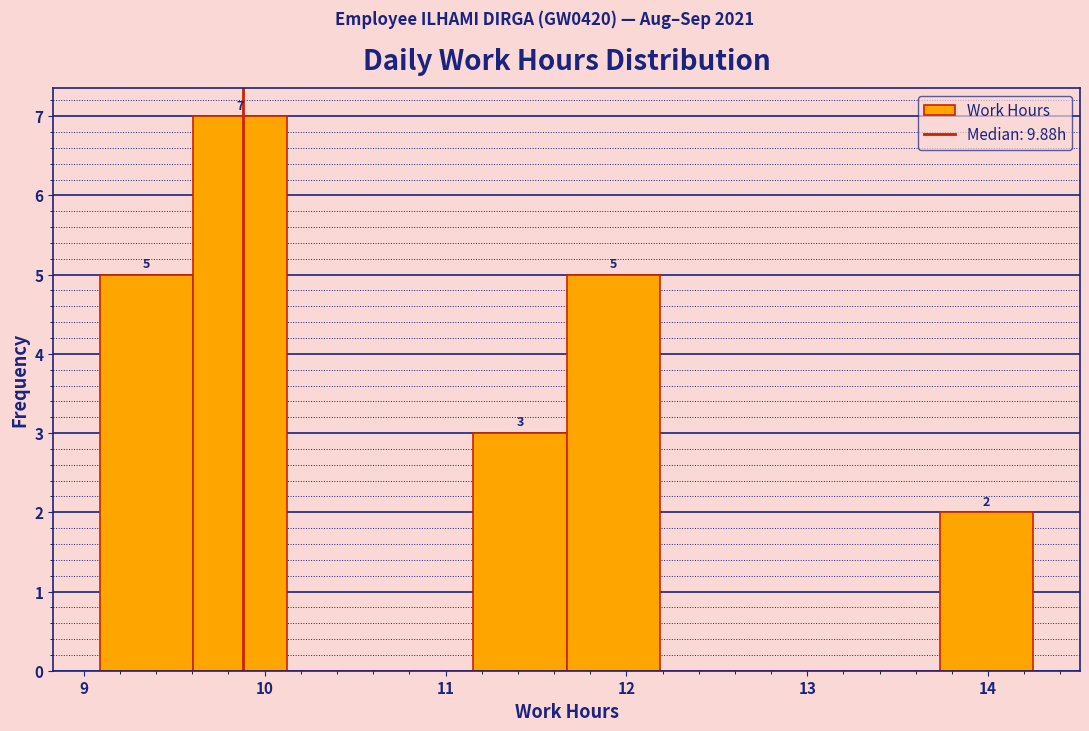

Which range on the x-axis has the tallest bar?

9.6 to 10.1